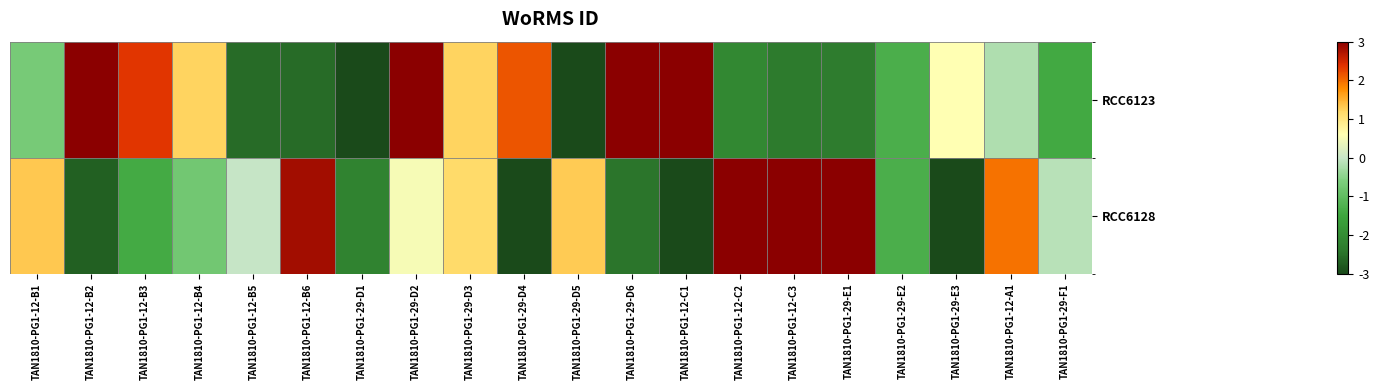

Which category has the highest value across all series?

TAN1810-PG1-29-D6